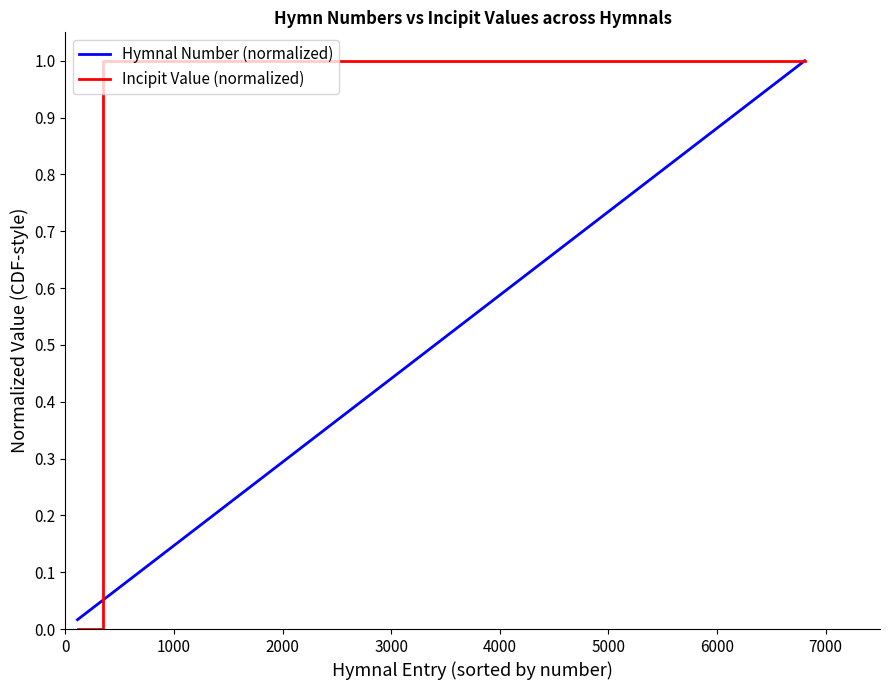

True or false: Hymnal Number (normalized) and Incipit Value (normalized) cross at least once.

True